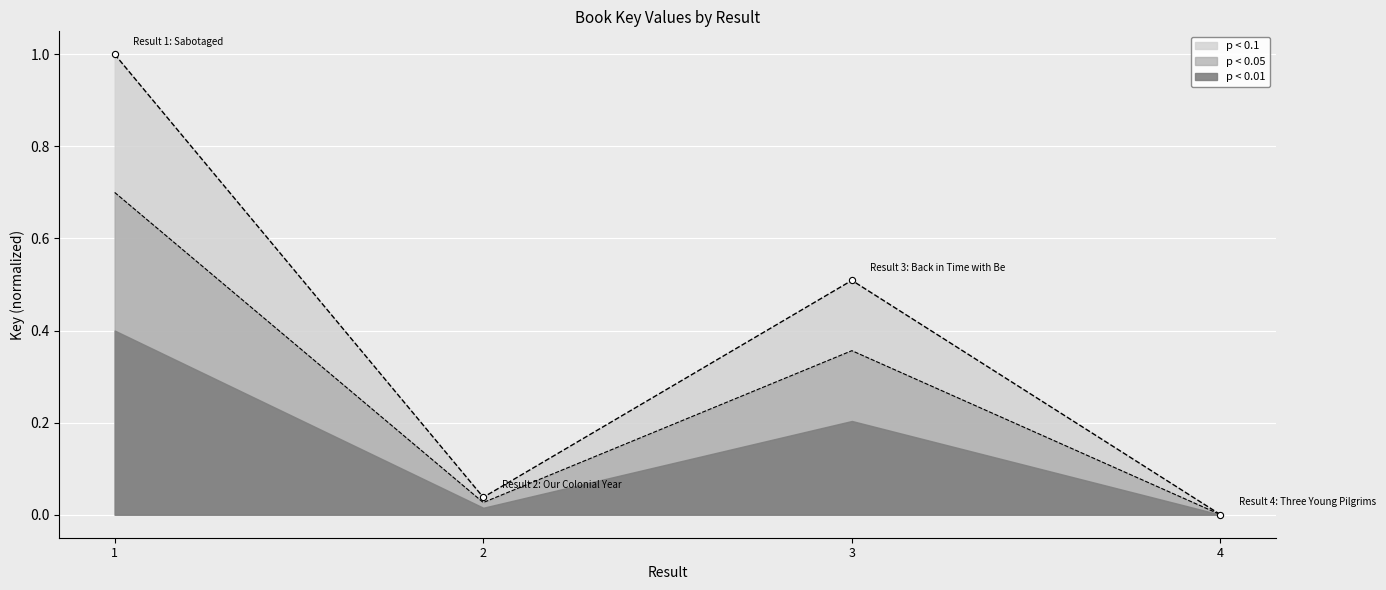

Between 3 and 1, which is larger?

1